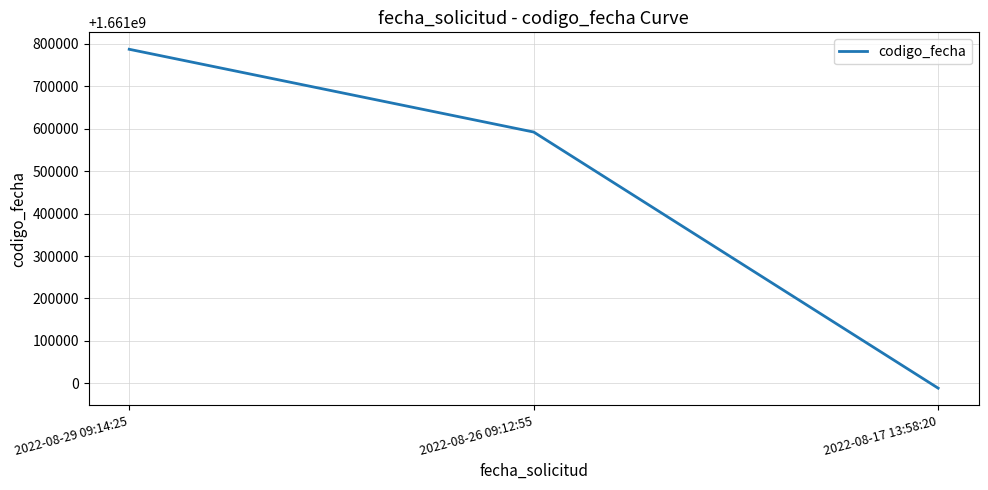

Rank the categories by value from lowest to highest.

2022-08-17 13:58:20, 2022-08-26 09:12:55, 2022-08-29 09:14:25